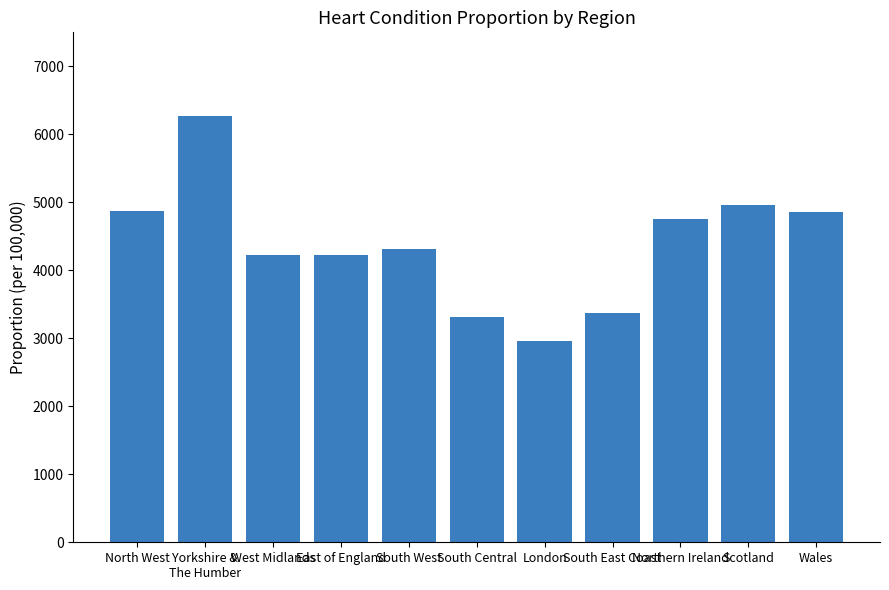

What is the smallest value displayed?

2959.2